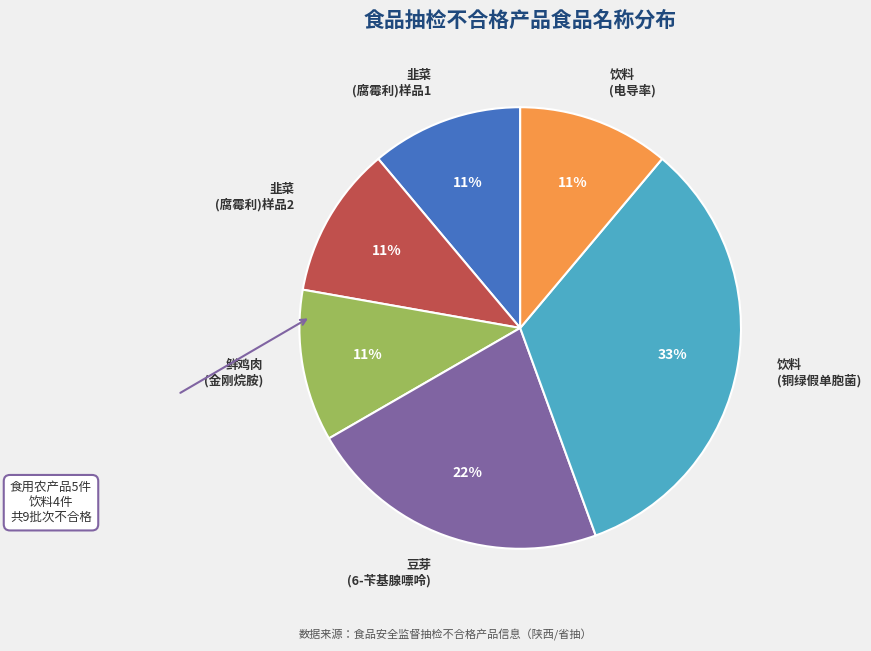

True or false: 韭菜 (腐霉利)样品1 accounts for 11% of the total.

True